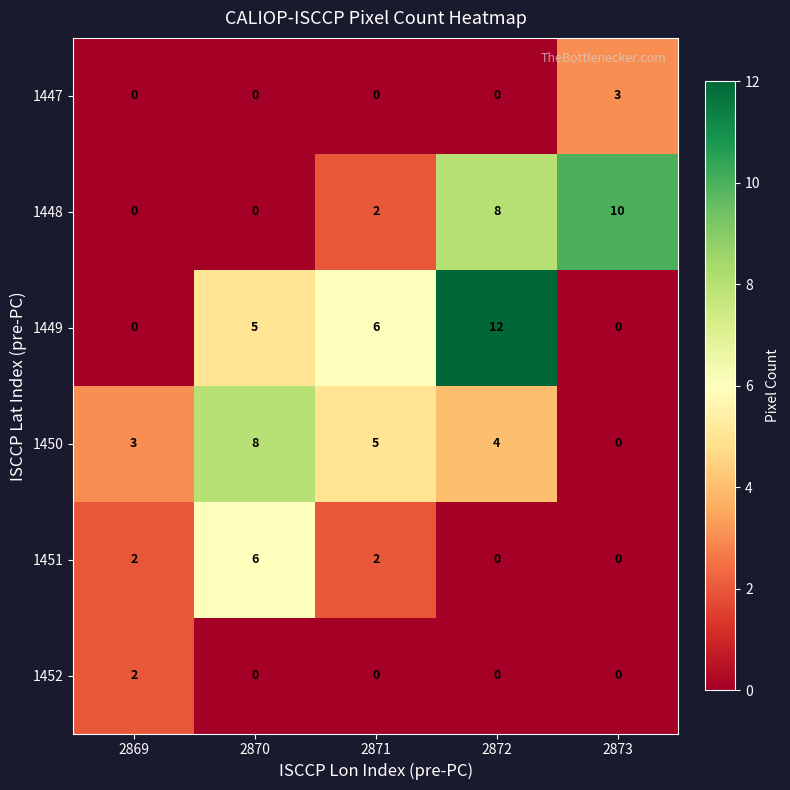

Where is 1448 nearest to the value 5?

2871